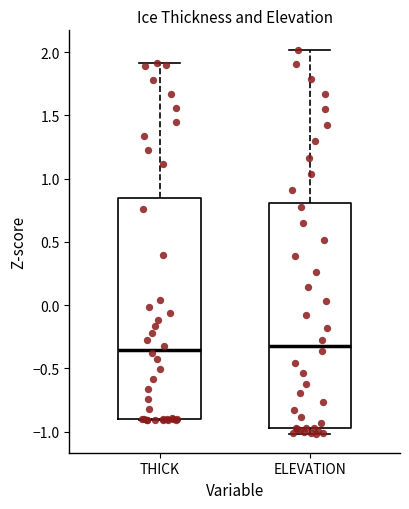

Where does the median line of the box for ELEVATION sit on the y-axis? The values are not printed on the chart, so give them approximately, as read against the axis.

-0.30